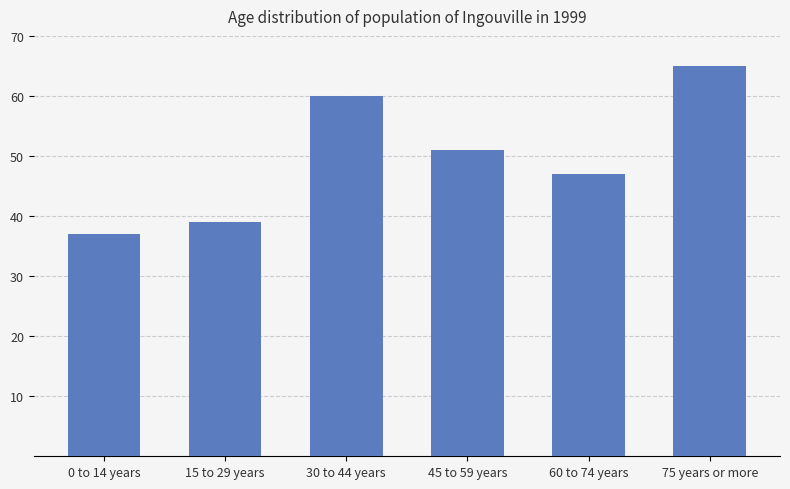

What is the sum of all values?

299